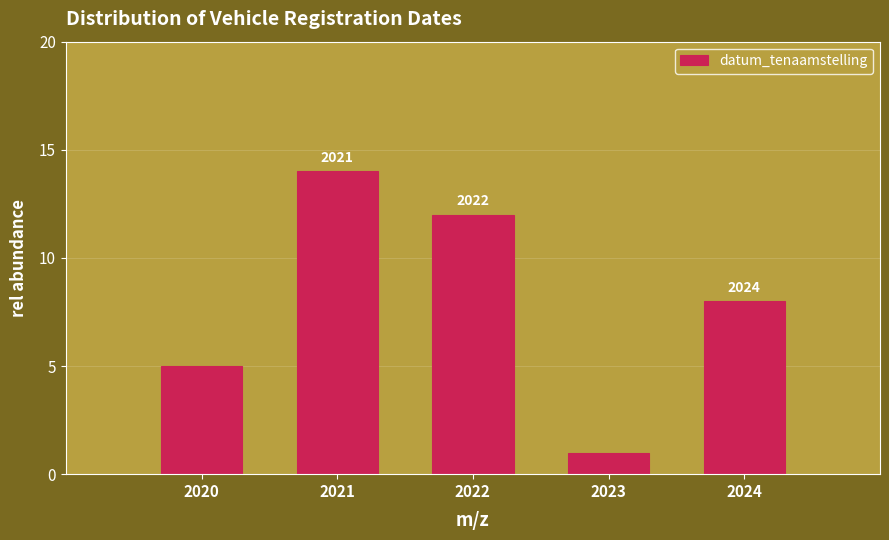

How many bars are there in total?

5